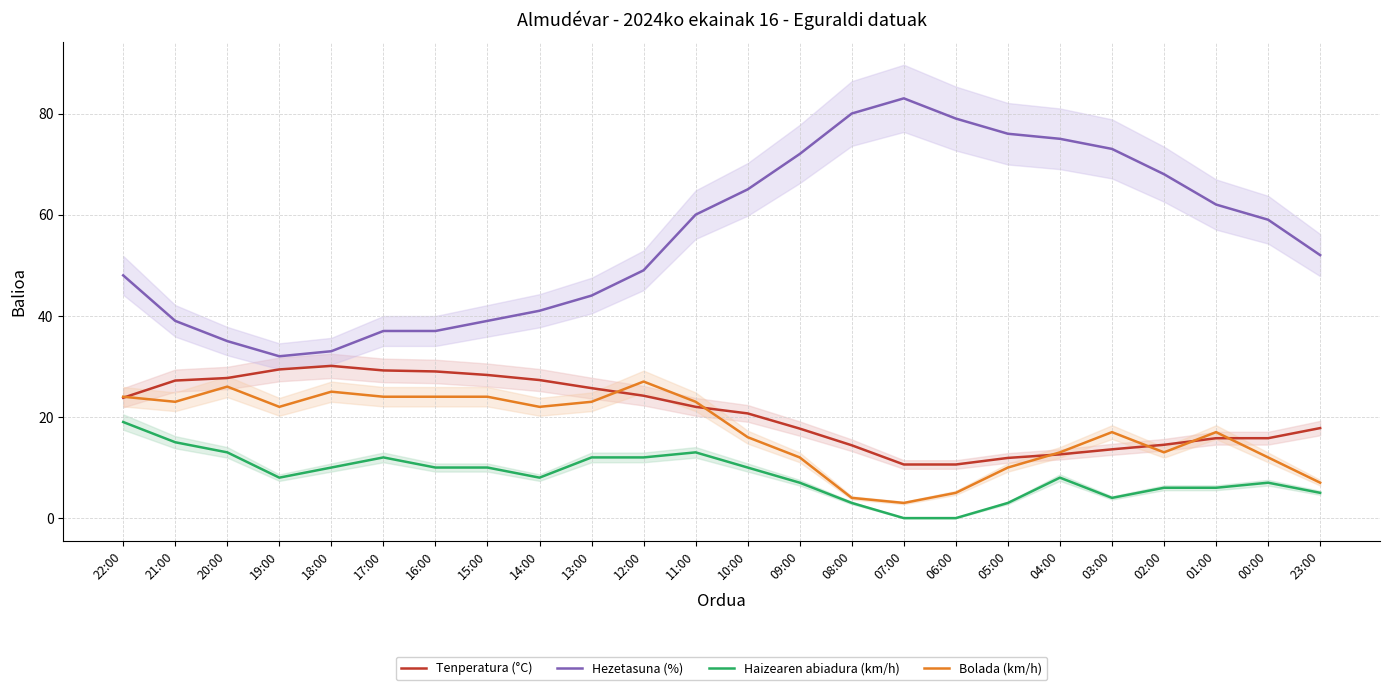

Between 10:00 and 04:00, which series saw the biggest shift?

Hezetasuna (%)